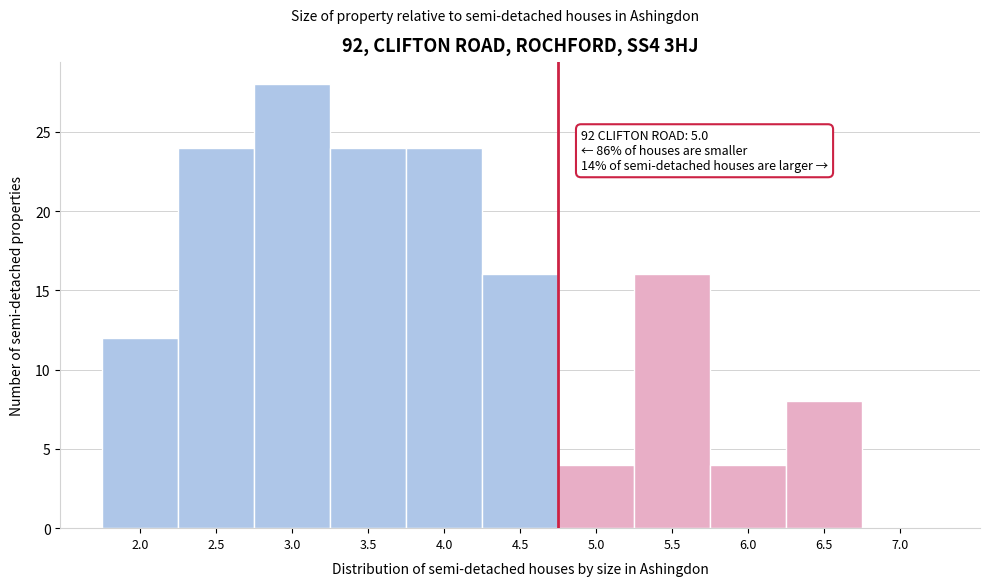

Reading left to right, what are all the values shown in this chart?

2.0=12	2.5=24	3.0=28	3.5=24	4.0=24	4.5=16	5.0=4	5.5=16	6.0=4	6.5=8	7.0=0